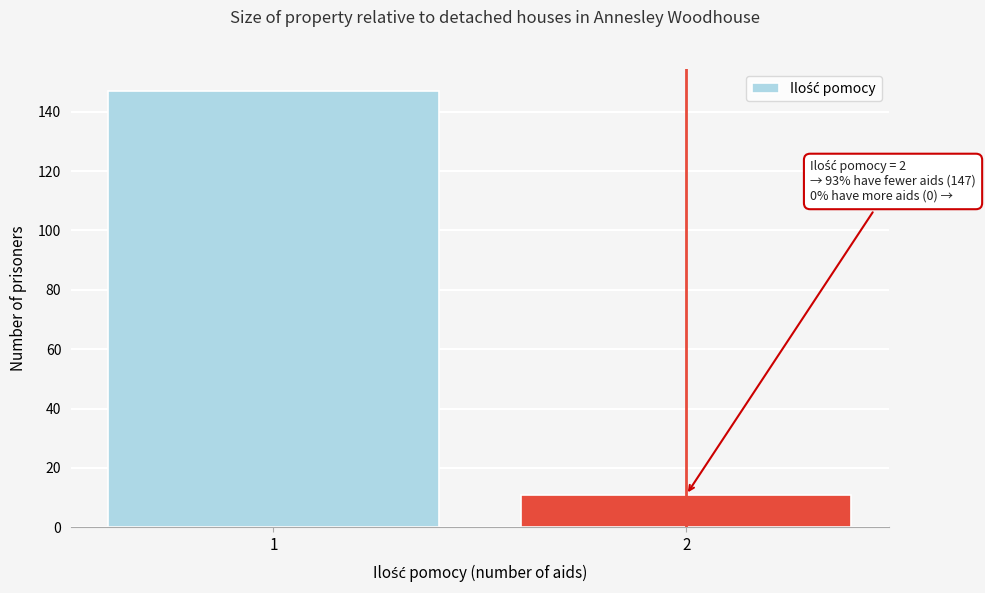

Reading left to right, transcribe all the data shown in this chart.

147	11